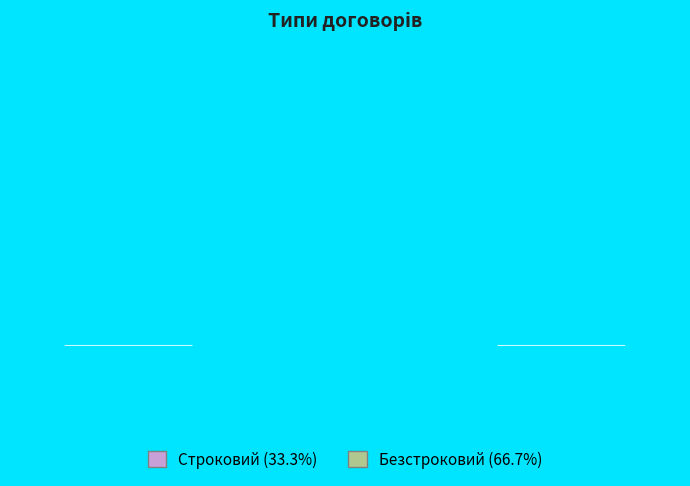

Is the sum of Безстроковий and Строковий greater than half?

Yes